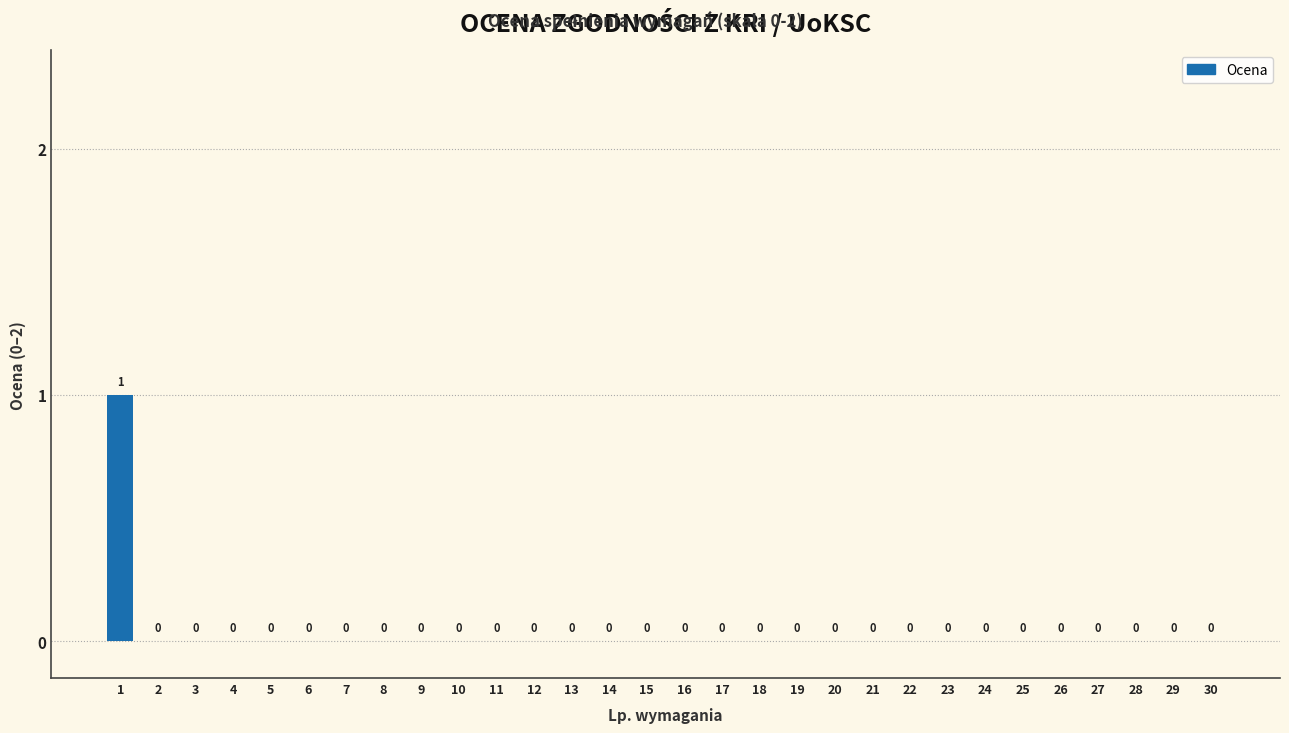

The value at 16 is 0. True or false?

True